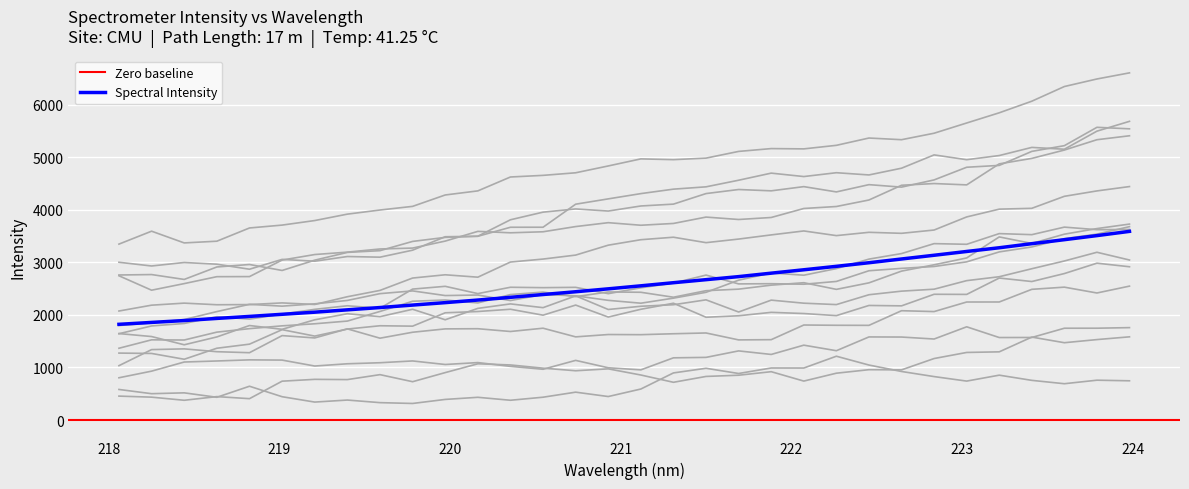

What is the minimum value shown in the chart?

1822.1